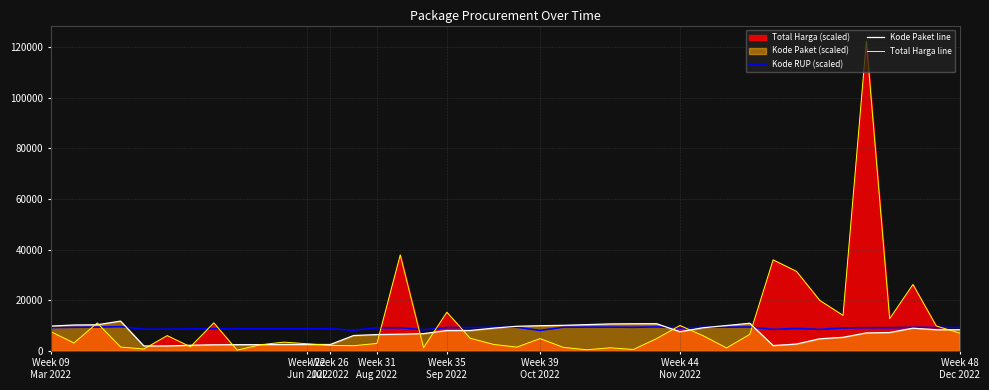

How many lines are shown in the chart?

3